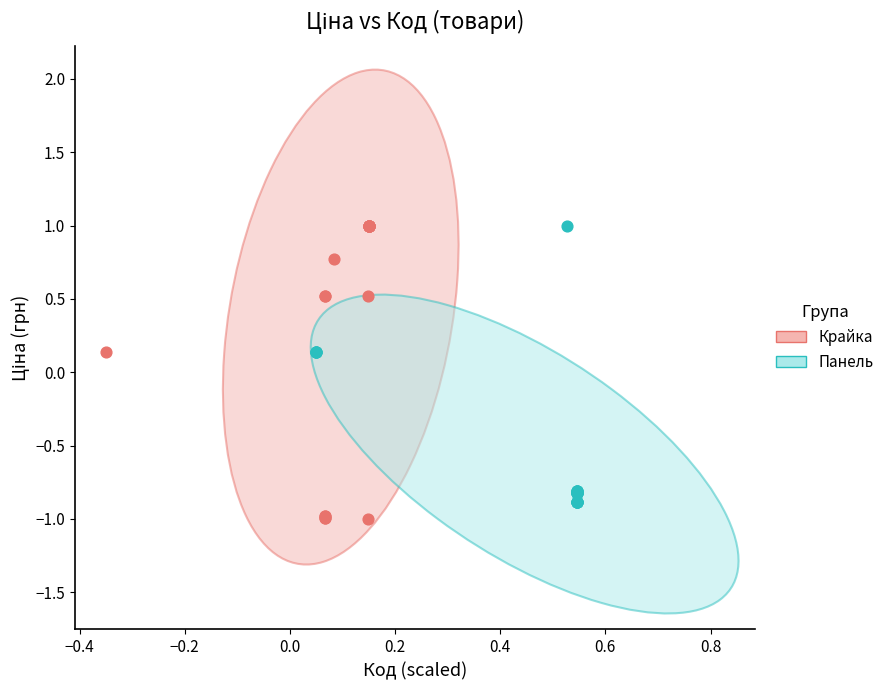

Which series has the widest spread of Y values?

Крайка